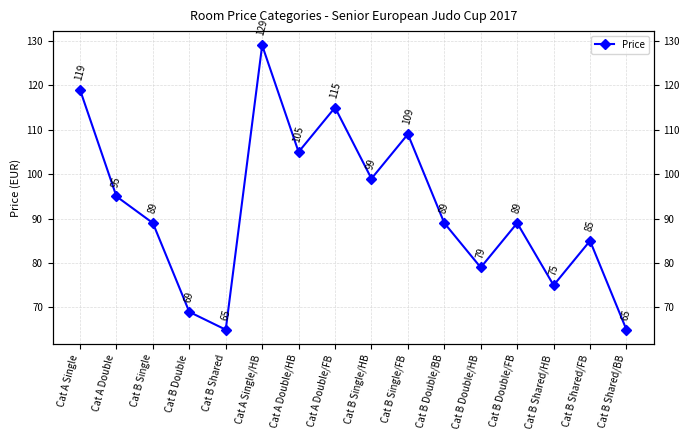

What is the difference between the values at Cat B Single and Cat A Single/HB?

40